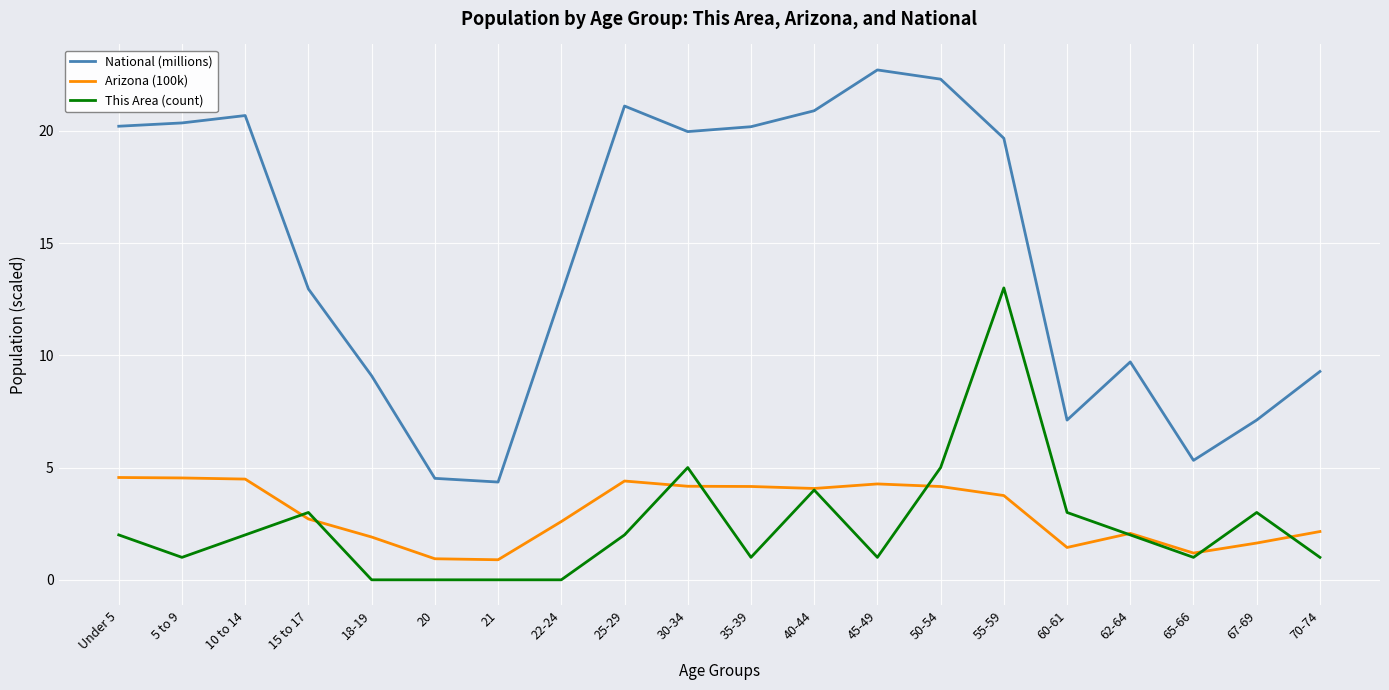

True or false: National (millions) and Arizona (100k) cross at least once.

False